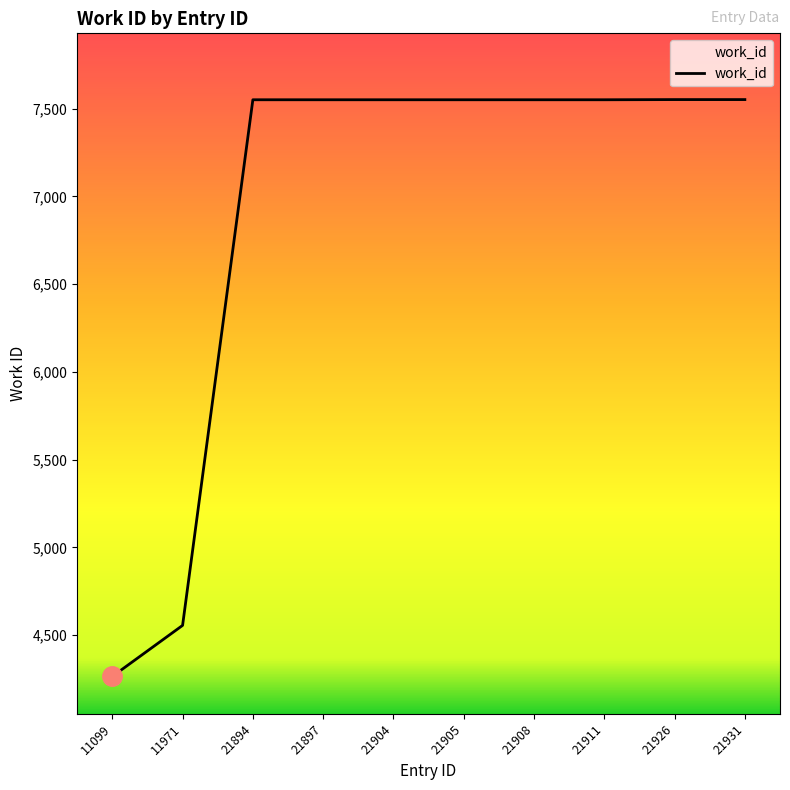

The chart shows a value of 4939 at 21908. True or false?

False